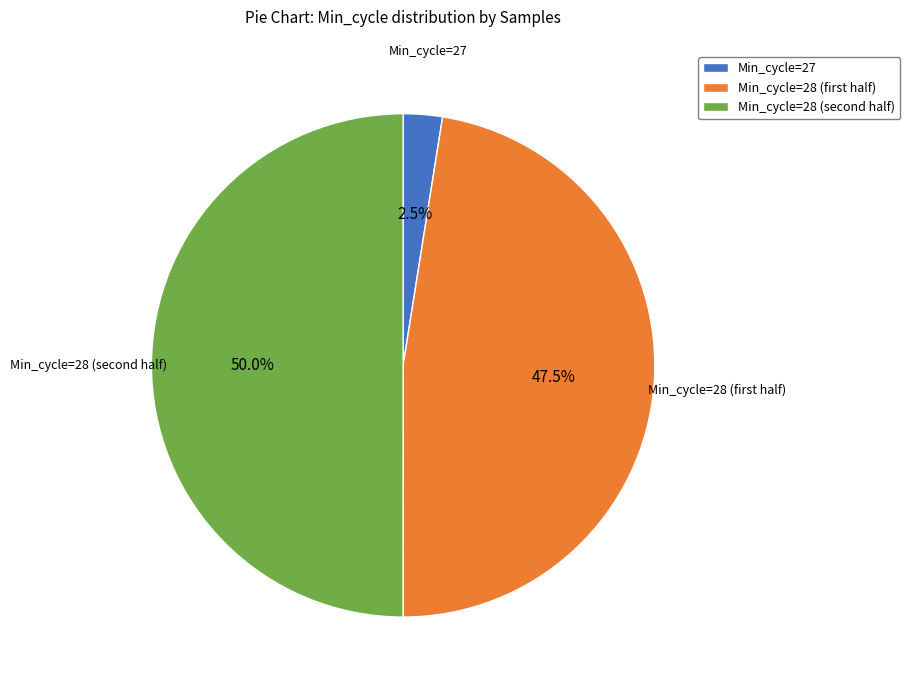

Does Min_cycle=27 account for over 50% of the chart?

No